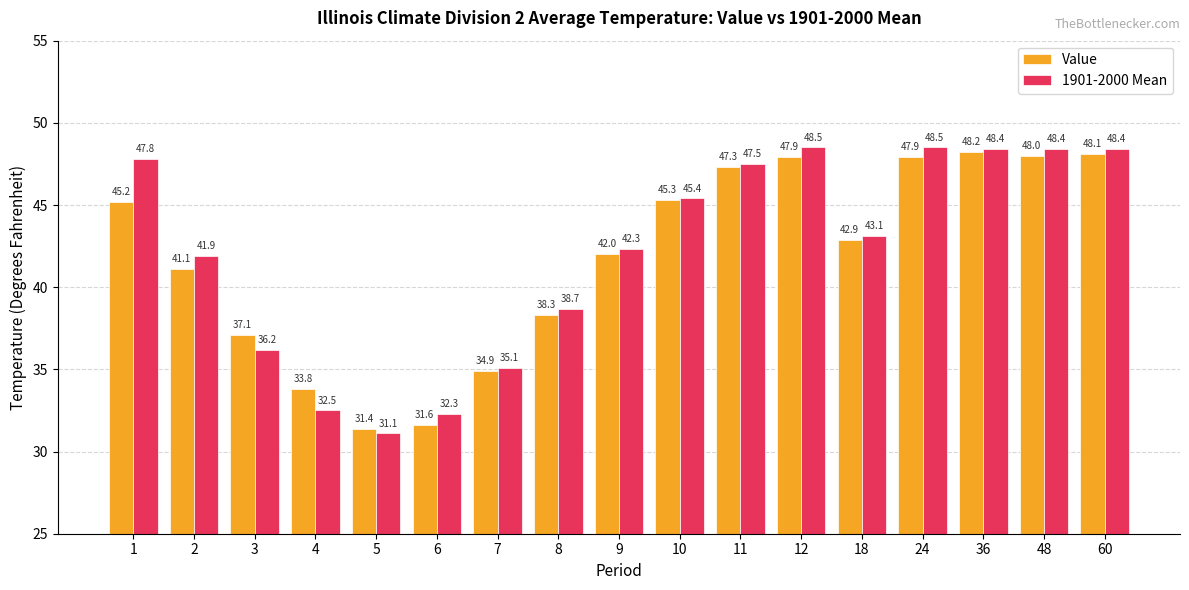

Which series changed the most between 8 and 11?

Value